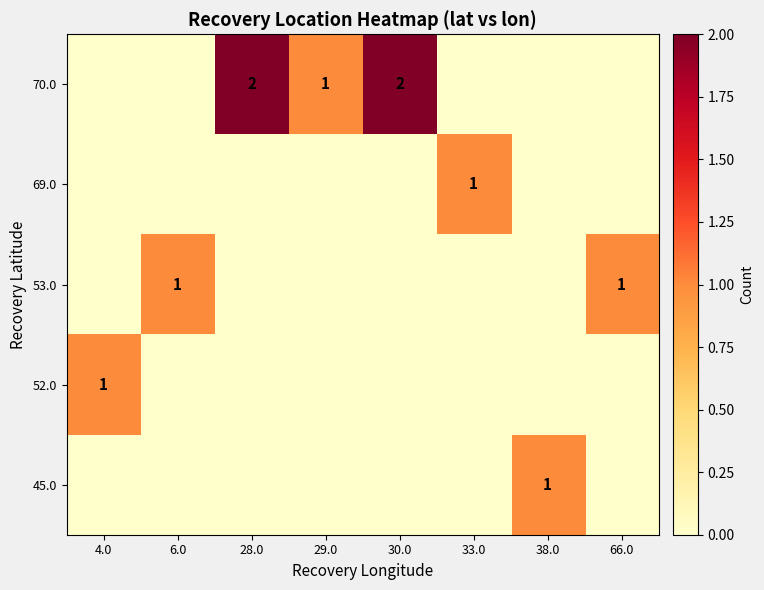

The value of row_1 at 66.0 is 0. True or false?

False